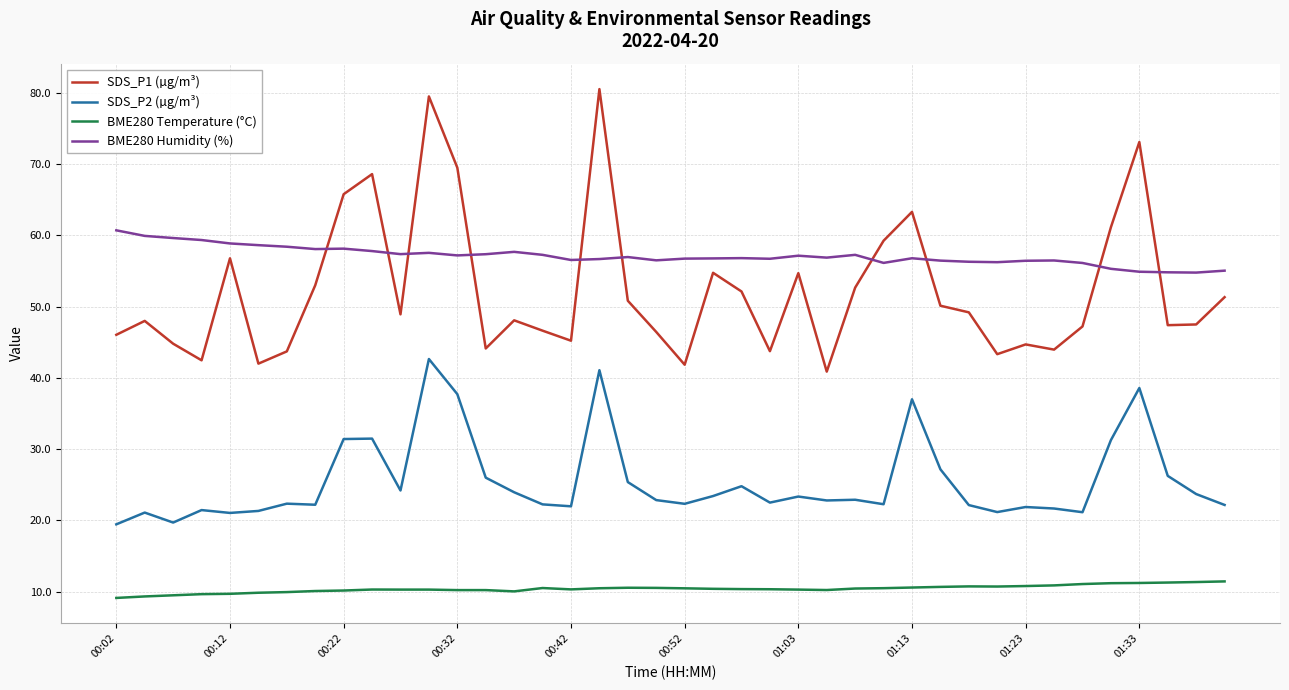

Rank the series by their maximum value, from lowest to highest.

BME280 Temperature (°C), SDS_P2 (µg/m³), BME280 Humidity (%), SDS_P1 (µg/m³)